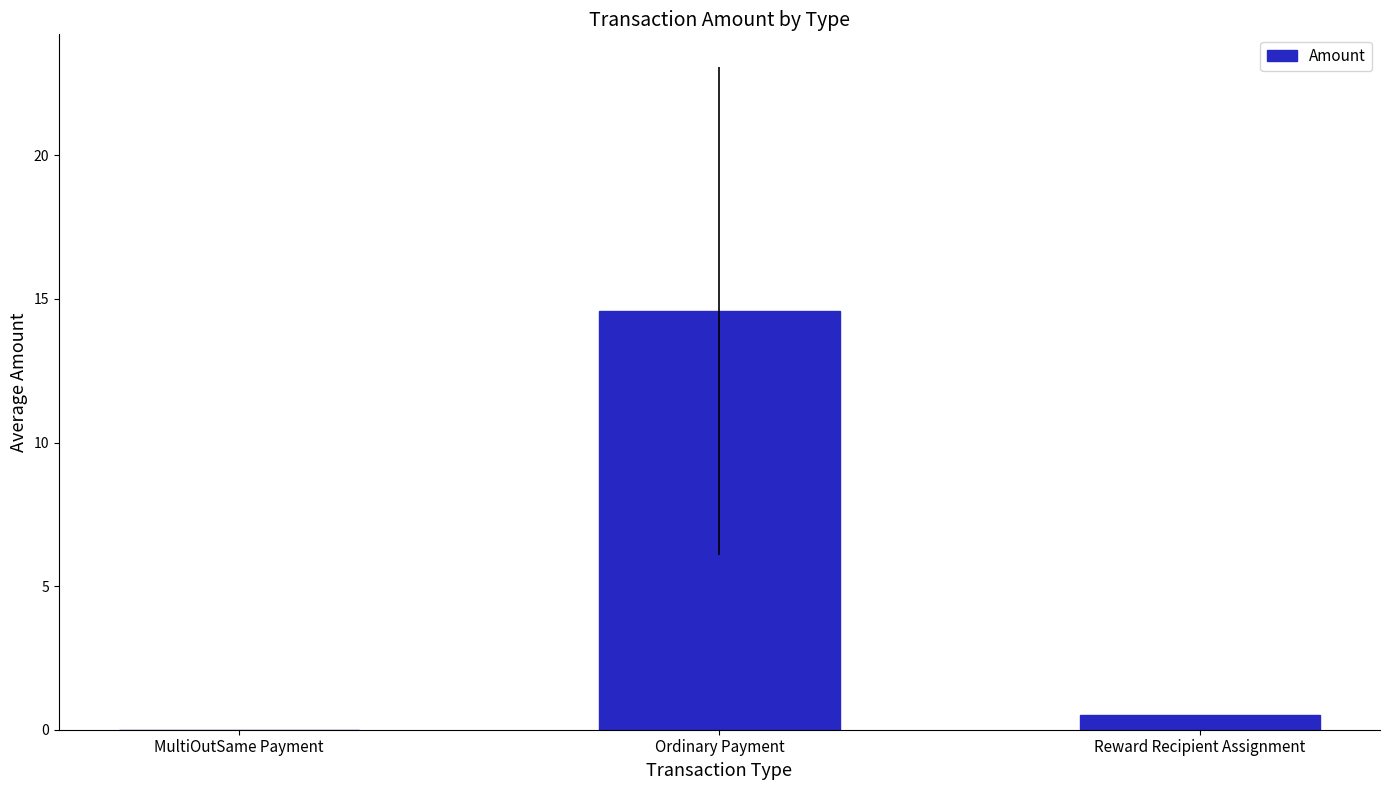

What is the greatest value displayed?

14.6